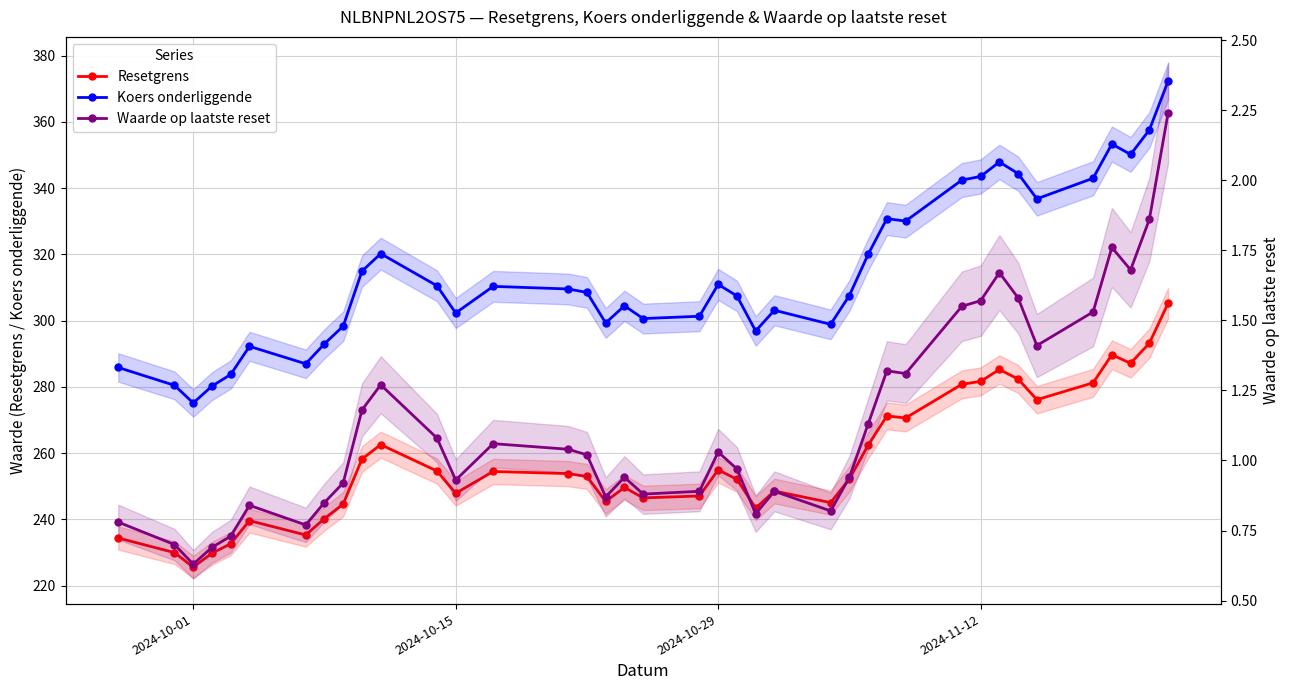

Is this an area chart (filled region under the line)?

No